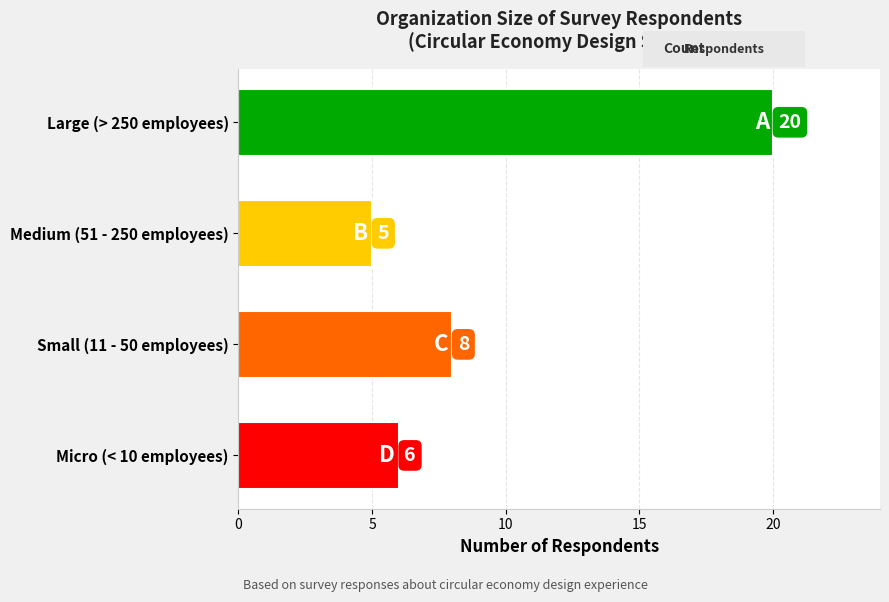

Rank the categories by value from lowest to highest.

Medium (51 - 250 employees), Micro (< 10 employees), Small (11 - 50 employees), Large (> 250 employees)